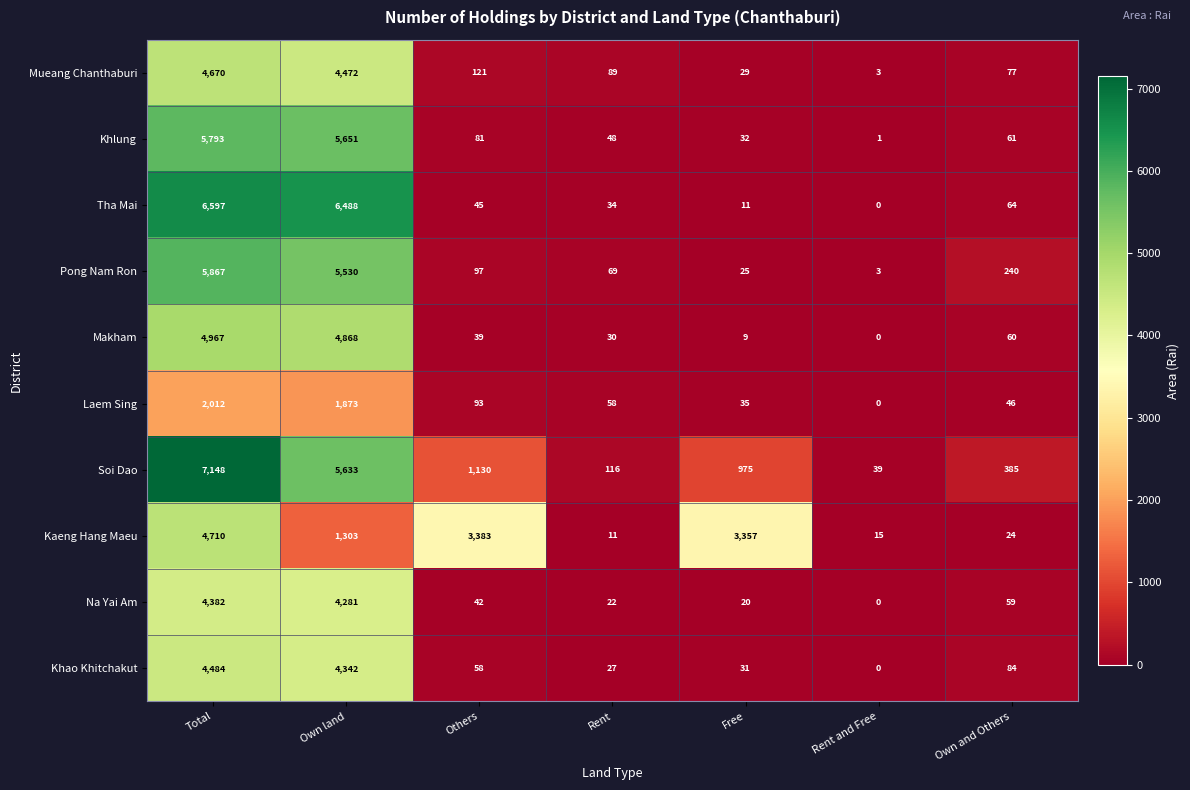

What is the difference between the maximum and minimum values in the Khlung series?

5792